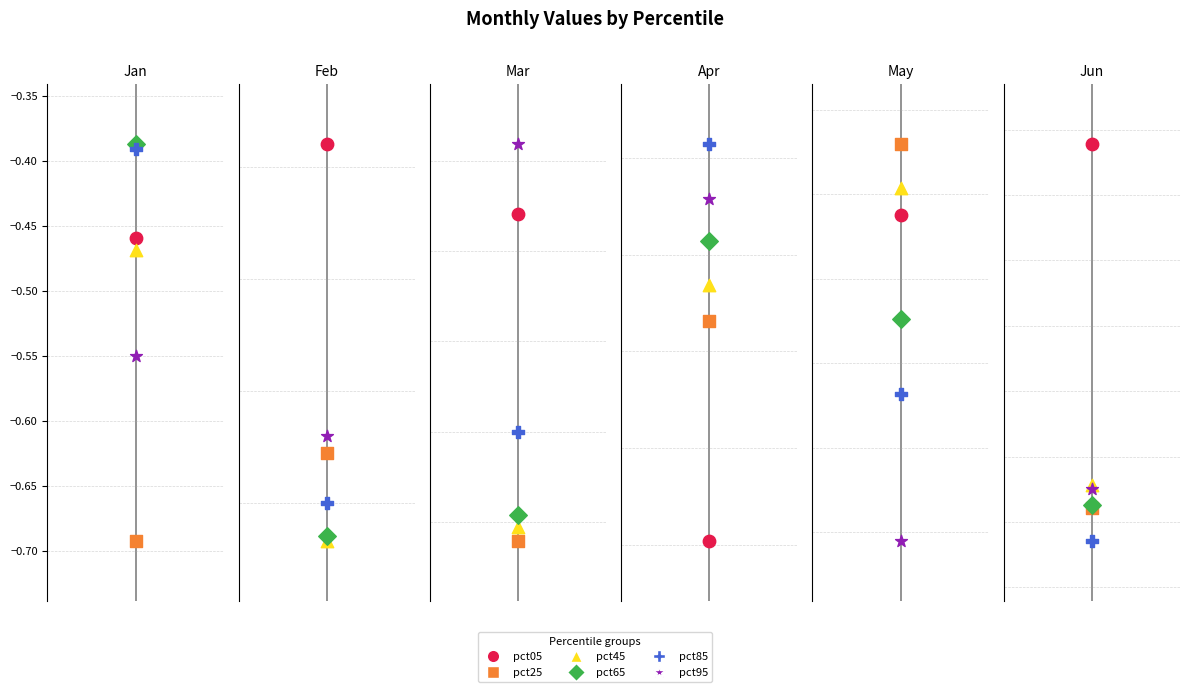

Is the value of pct65 at Apr greater than the value of pct45 at Feb?

No